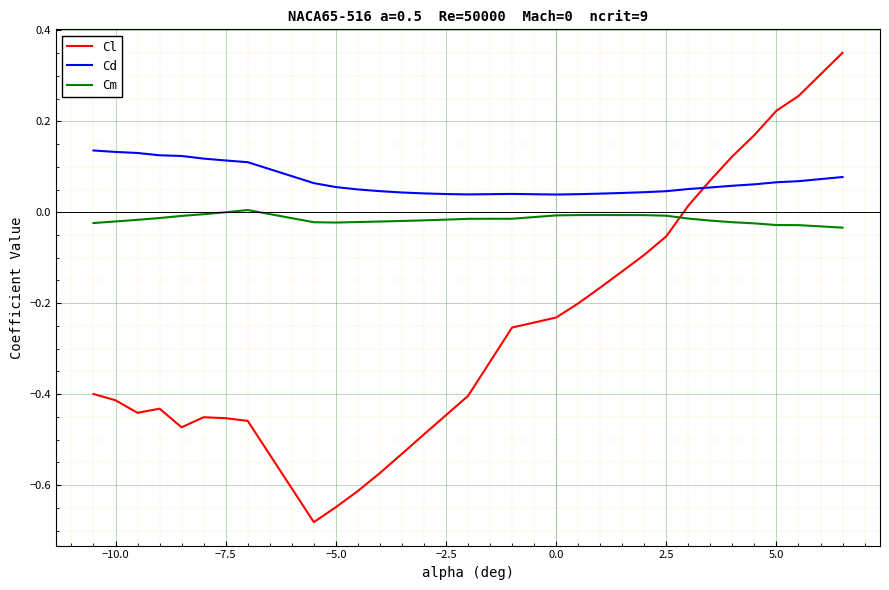

List the series in order of their overall mean, highest first.

Cd, Cm, Cl